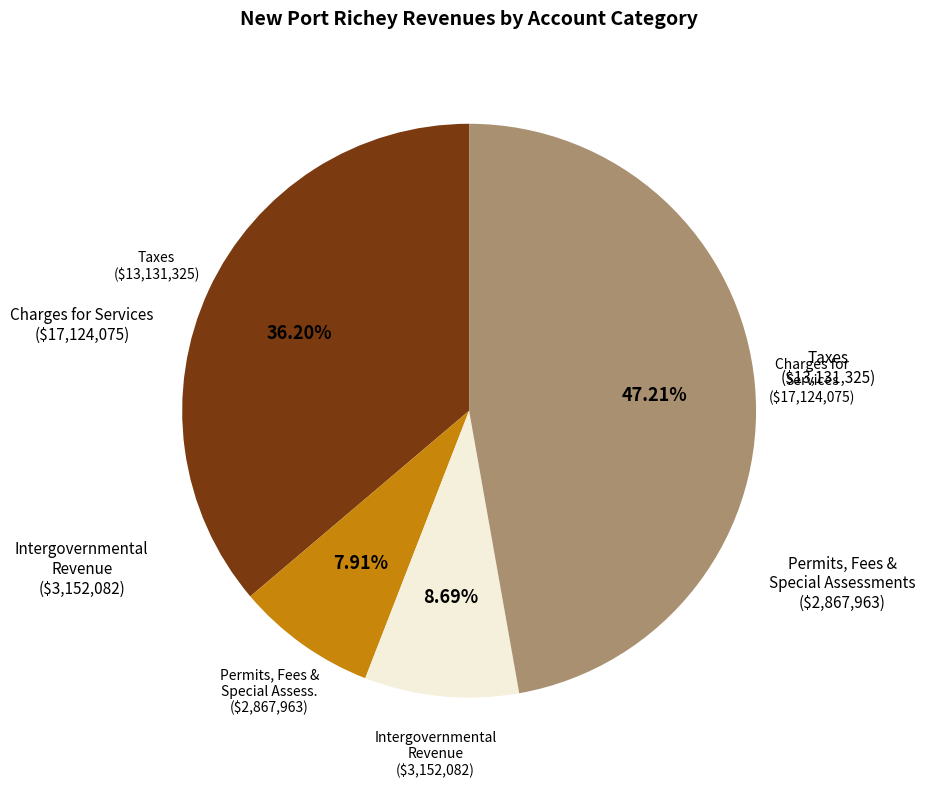

Is there a majority slice in this chart?

No